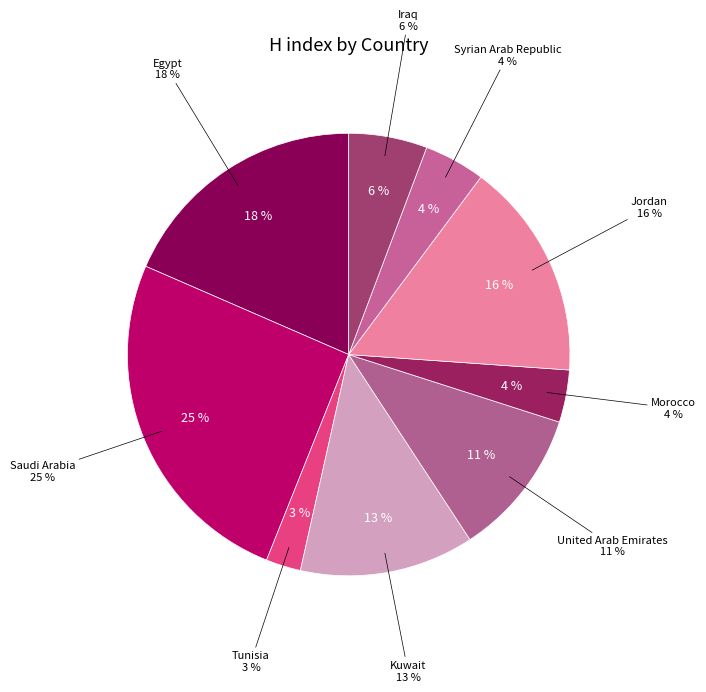

What percentage is the Kuwait slice, to the nearest percent?

13%